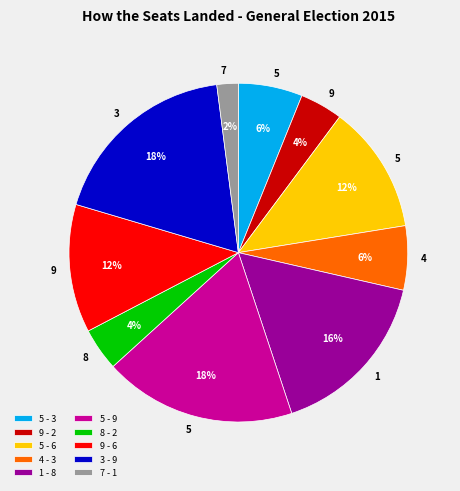

Is there a majority slice in this chart?

No